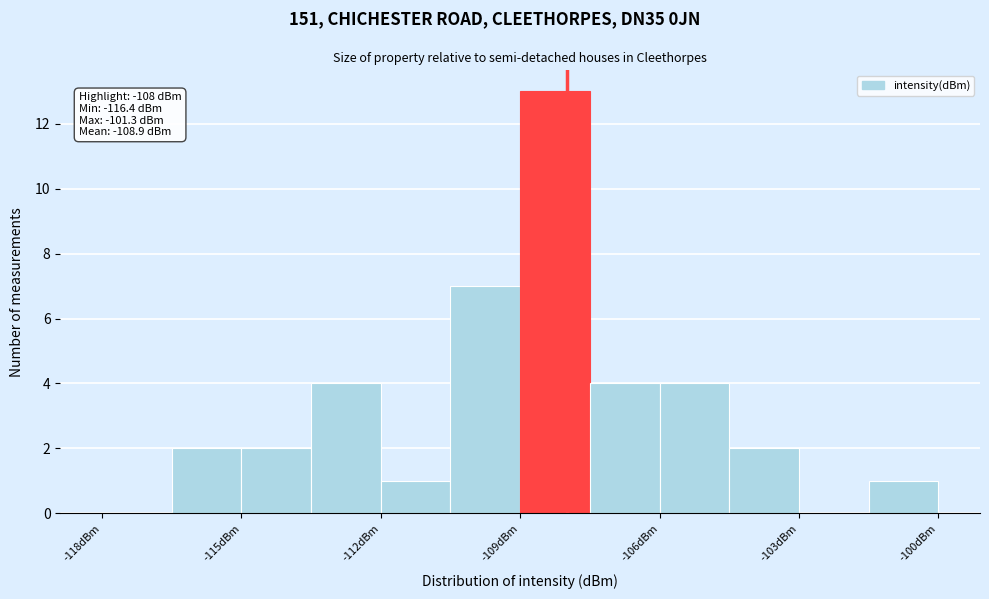

Around what value on the x-axis is the tallest bar? Give the approximate position of its centre, as read against the axis.

-108.0